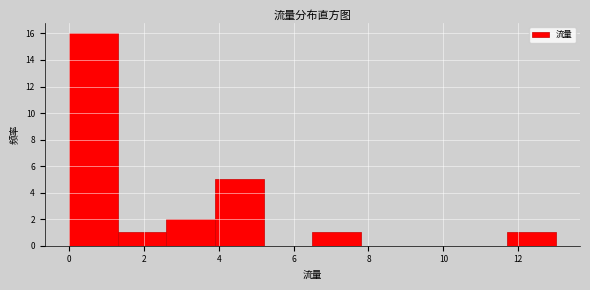

Reading left to right, list every bar in this chart as the range it spans on the x-axis followed by its height. Neither the bar edges nor the heights are printed on the chart, so give them approximately, as read against the axes.

0.0 to 1.3: 16
1.3 to 2.6: 1
2.6 to 3.9: 2
3.9 to 5.2: 5
5.2 to 6.5: 0
6.5 to 7.8: 1
7.8 to 9.1: 0
9.1 to 10.4: 0
10.4 to 11.7: 0
11.7 to 13.0: 1